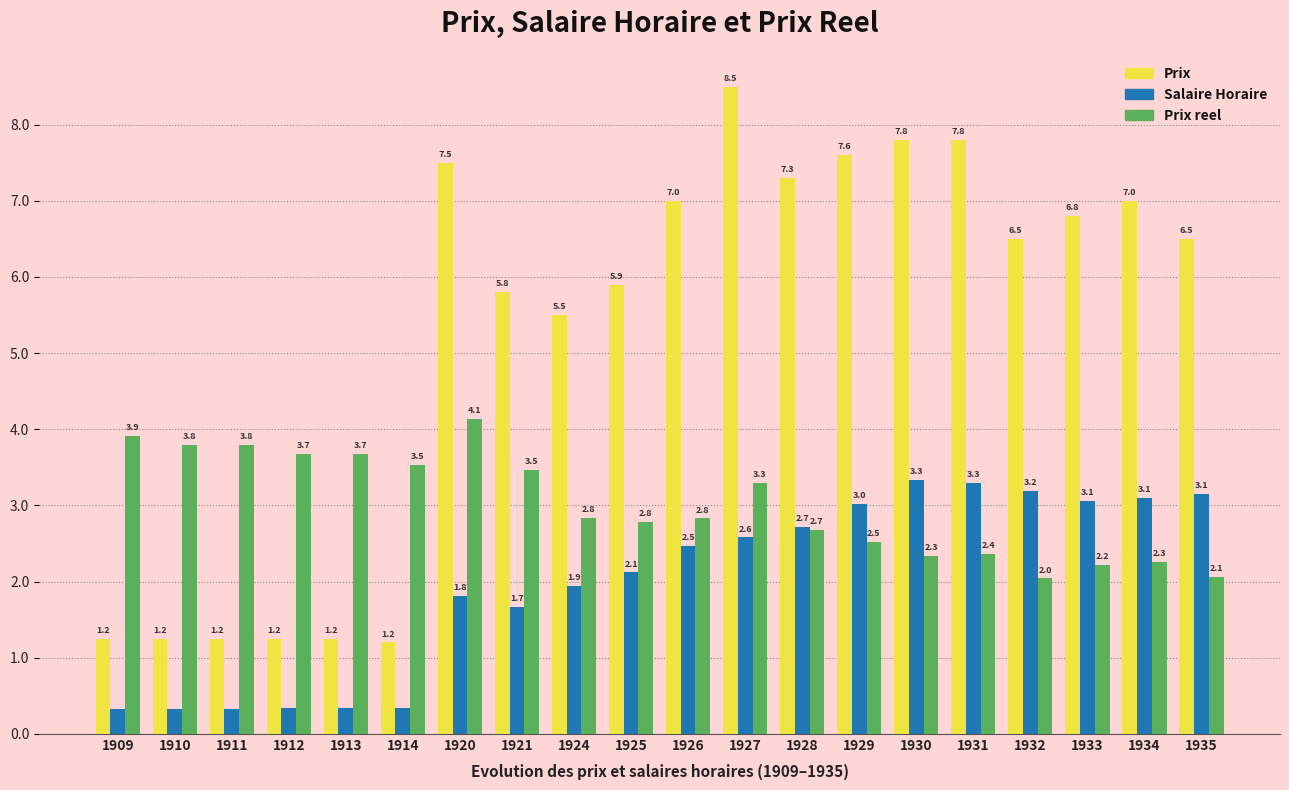

Rank the series by their maximum value, from lowest to highest.

Salaire Horaire, Prix reel, Prix